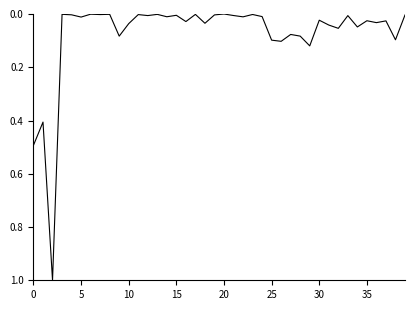

What is the maximum value shown in the chart?

1.0